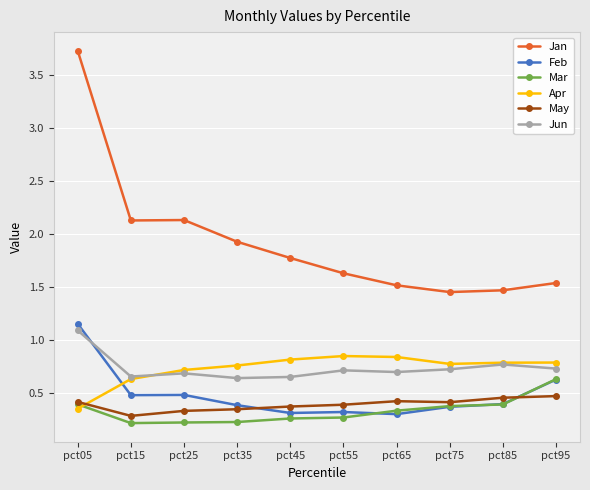

True or false: Jun and Jan cross at least once.

False